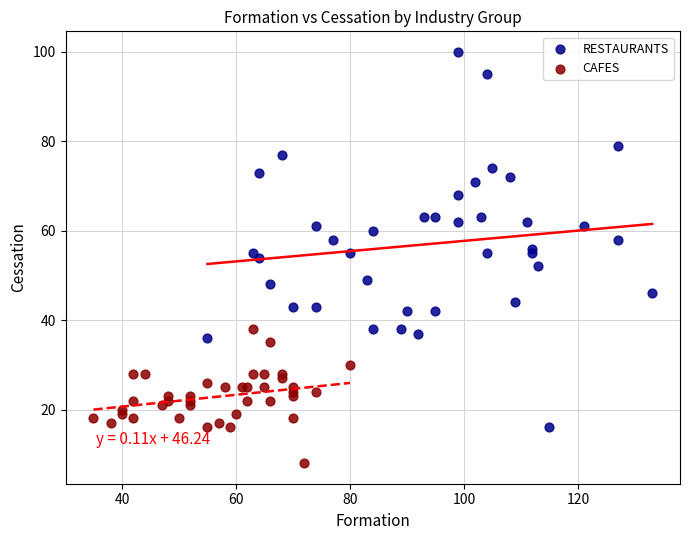

Which series reaches the maximum Y coordinate?

RESTAURANTS